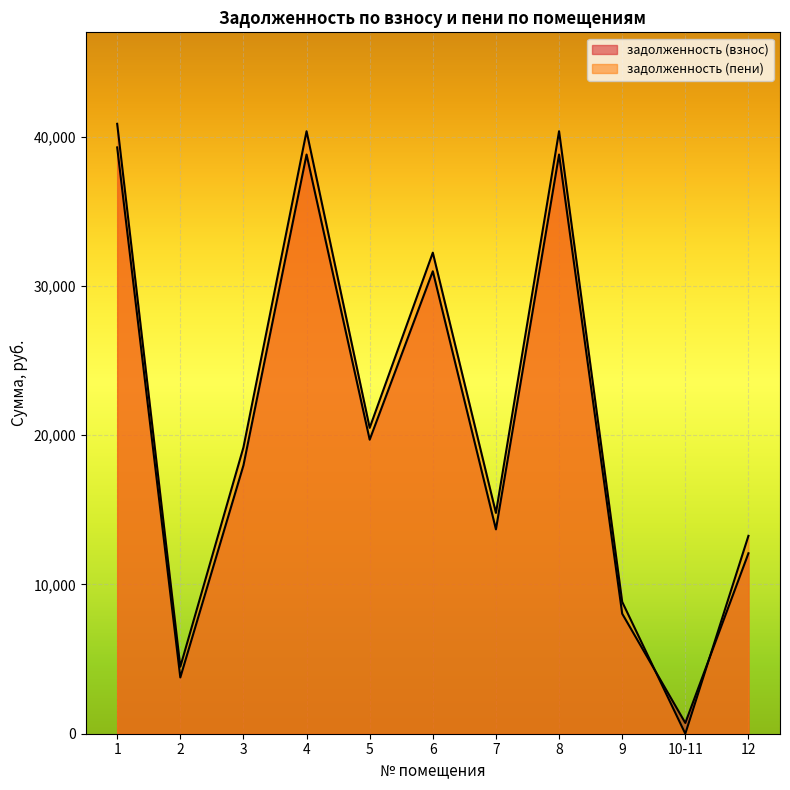

How many data points does each series have?

11